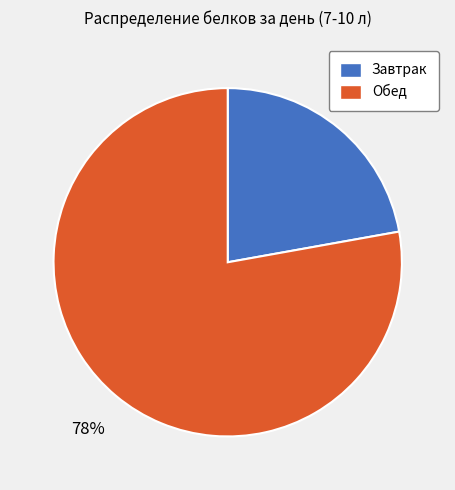

Rank the categories by value from lowest to highest.

Завтрак, Обед